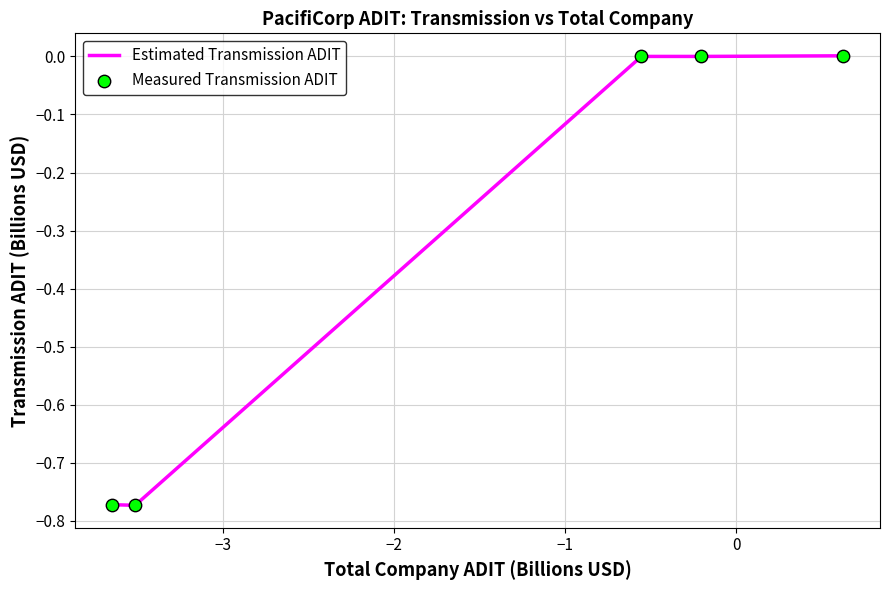

What is the difference between the maximum and minimum values?

0.8